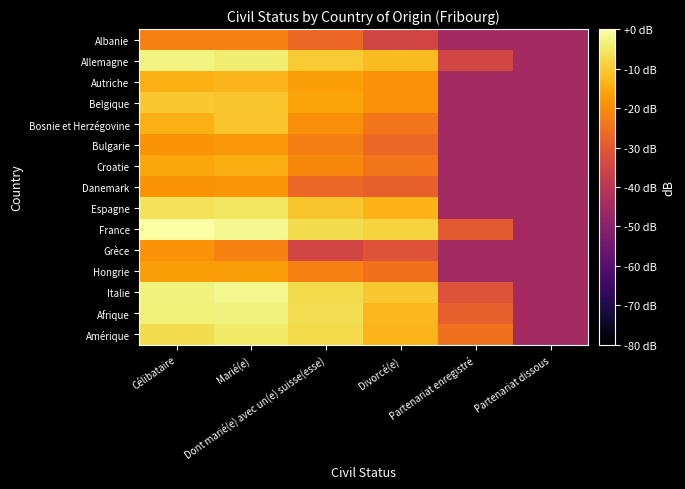

What is the smallest value displayed?

-44.8